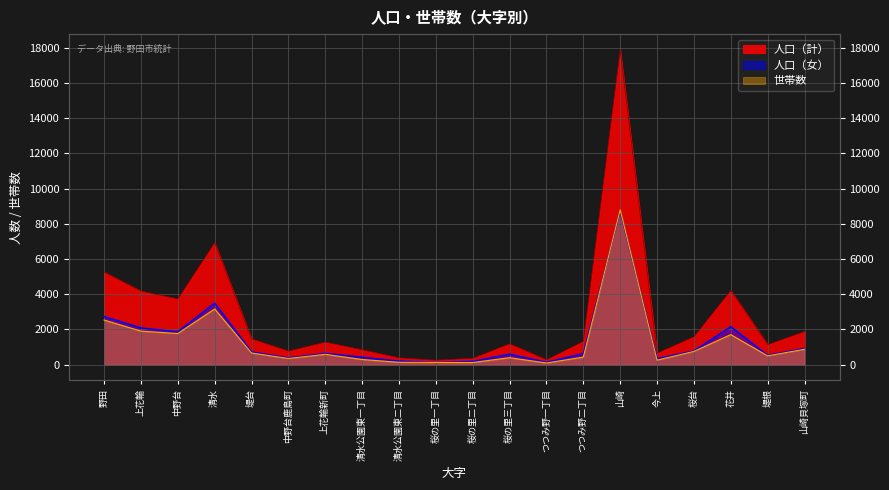

The value of 人口（計） at 上花輪新町 is 1283. True or false?

True